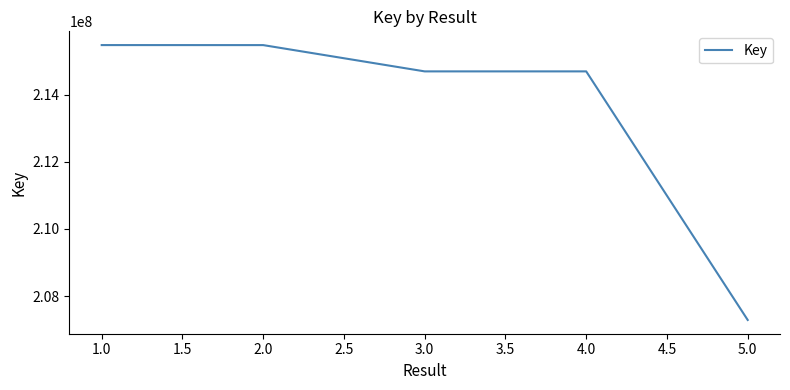

Between 2.0 and 4.0, which is larger?

2.0